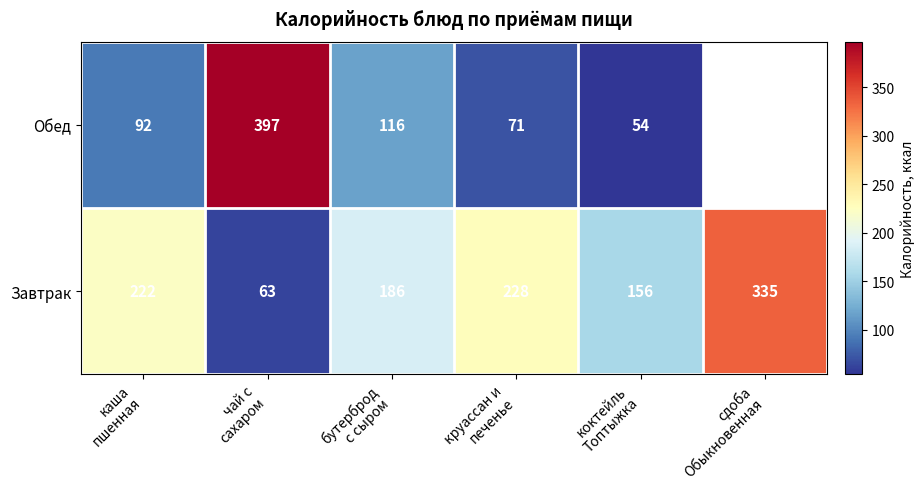

What is the sum of all Завтрак values?

1190